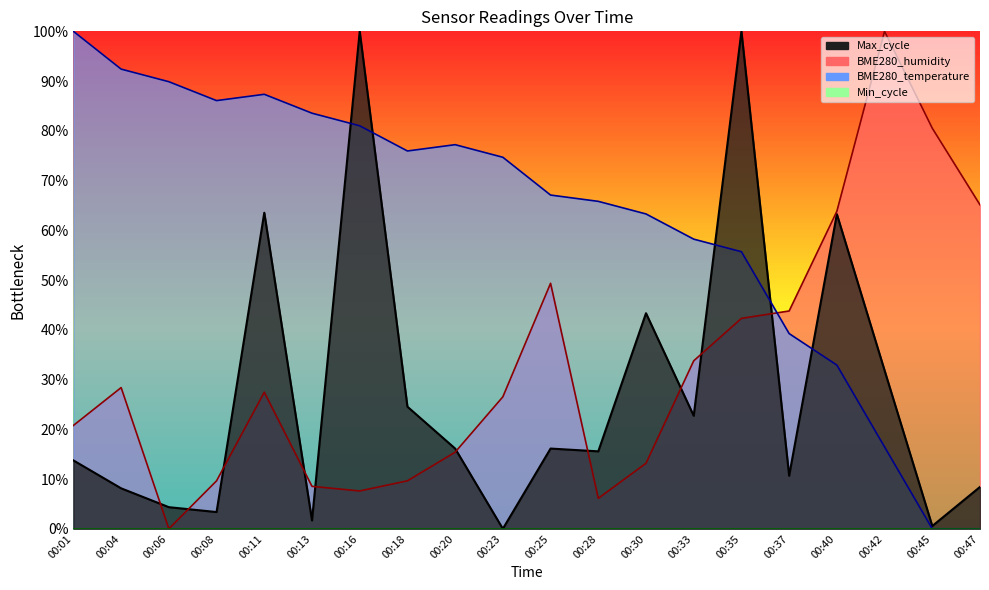

How many data points in BME280_temperature are above 74?

10